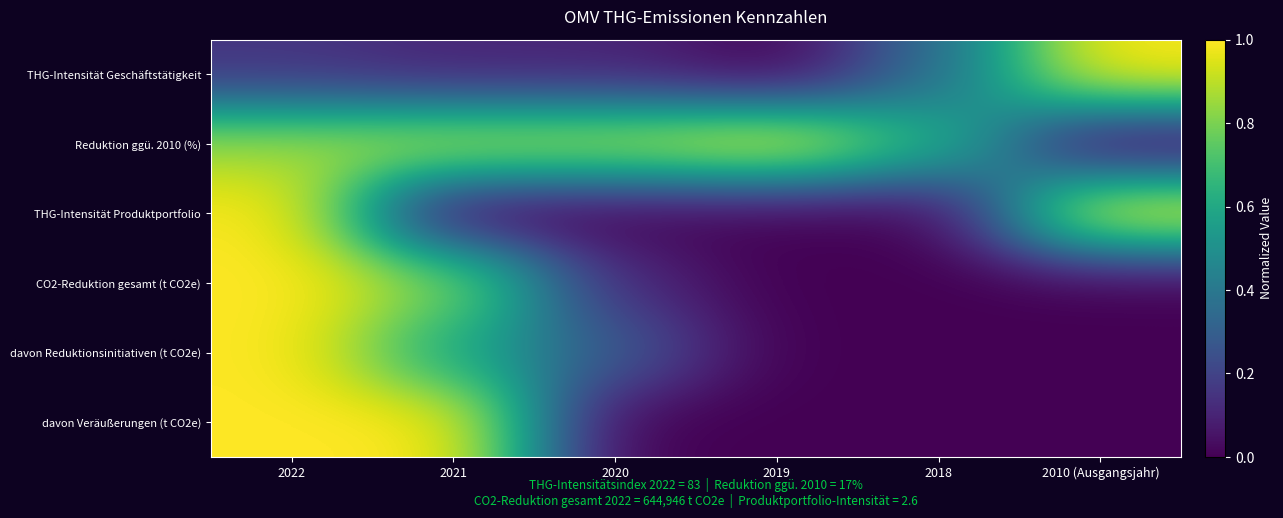

How many data points does each series have?

6